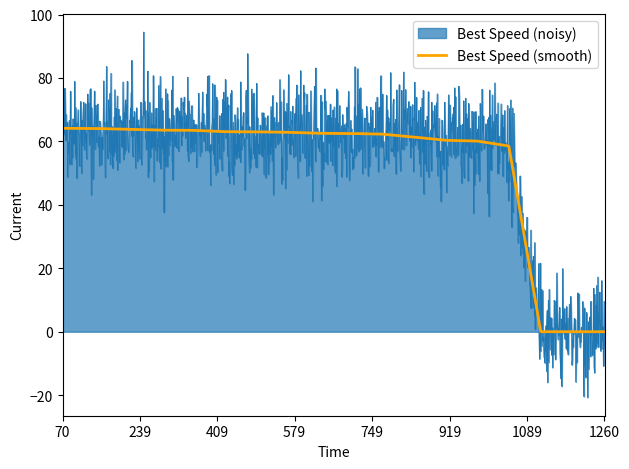

What is the minimum value shown in the chart?

-20.7